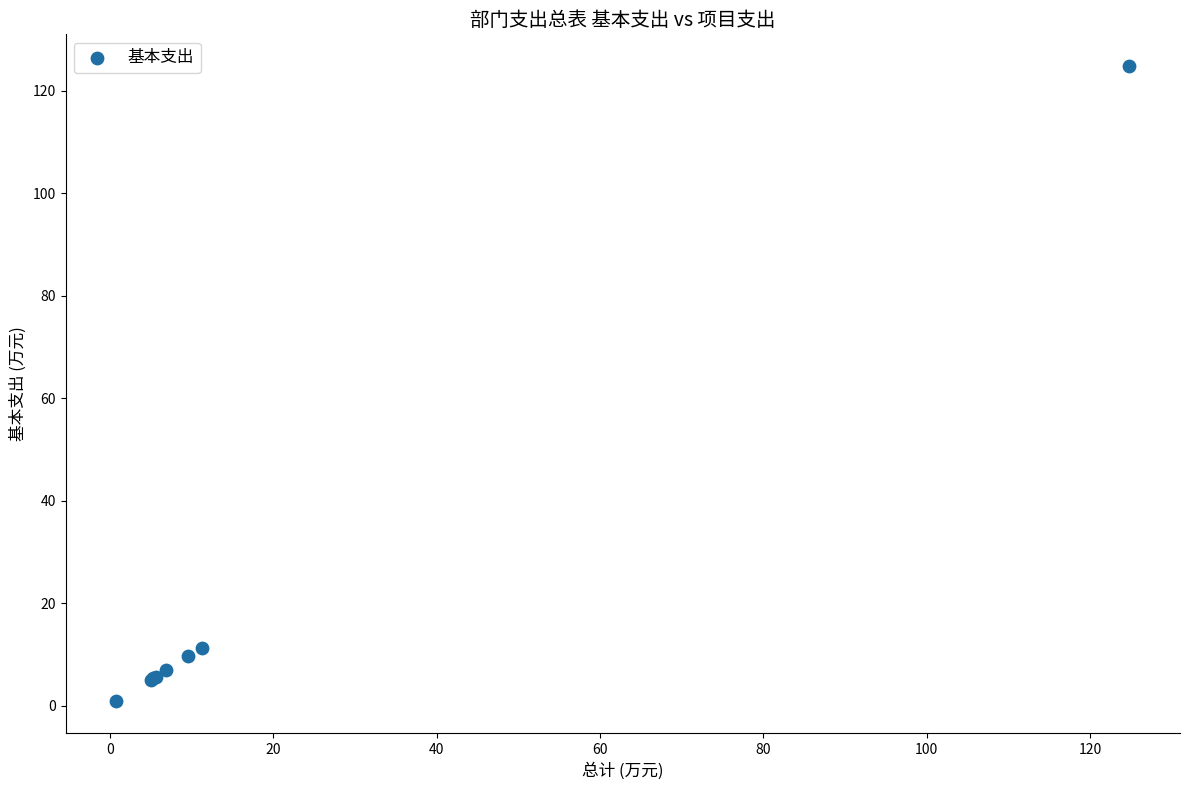

What Y value in the scatter plot is closest to 62?

11.3